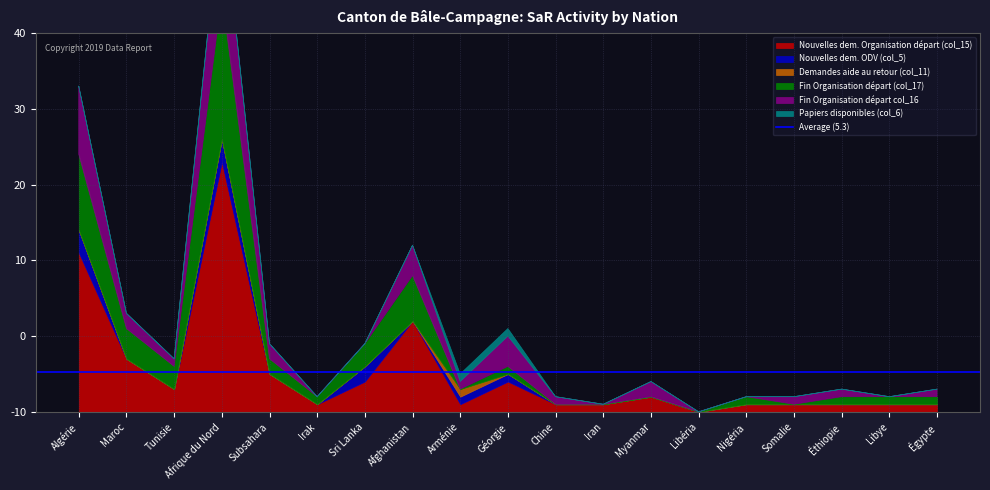

At which label does Nouvelles dem. Organisation départ (col_15) reach its peak?

Afrique du Nord